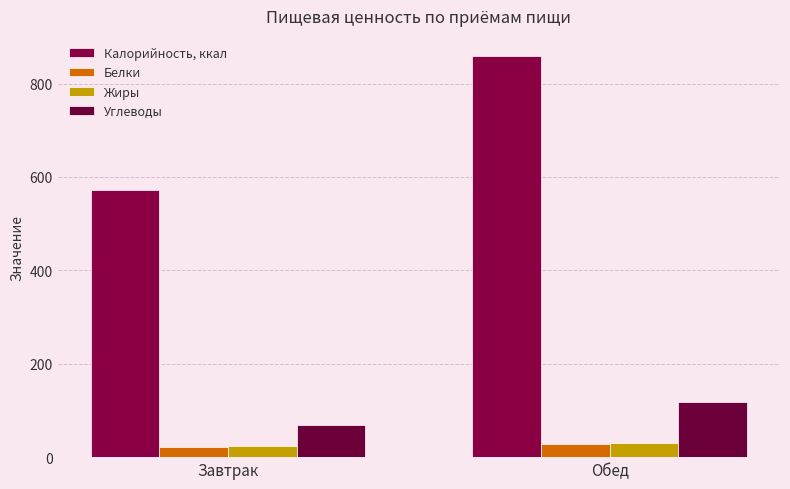

List the series in order of their peak value, highest first.

Калорийность, ккал, Углеводы, Жиры, Белки